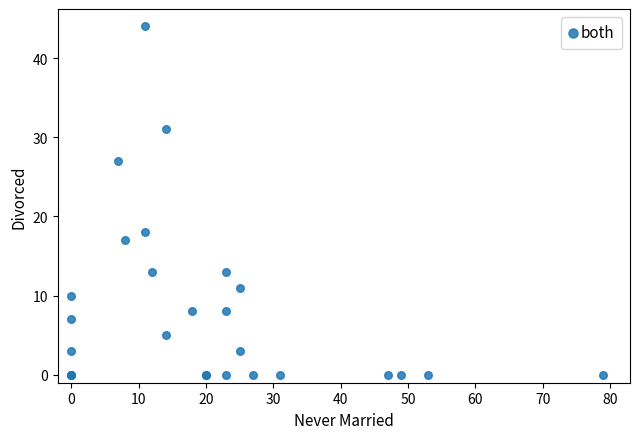

What Y value in the scatter plot is closest to 22?

18